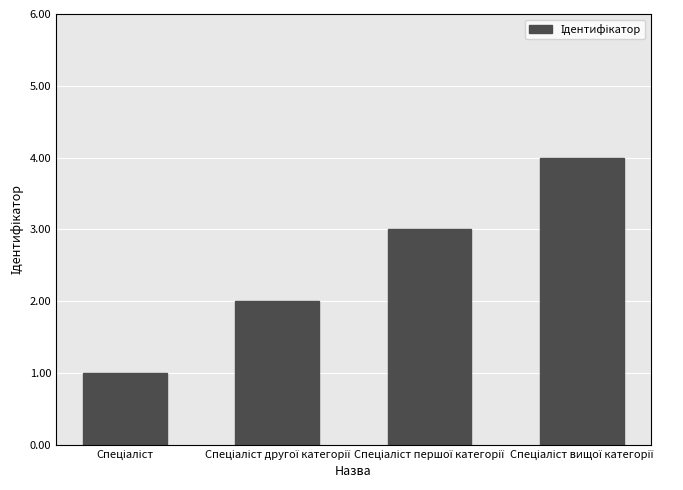

What is the maximum value shown in the chart?

4